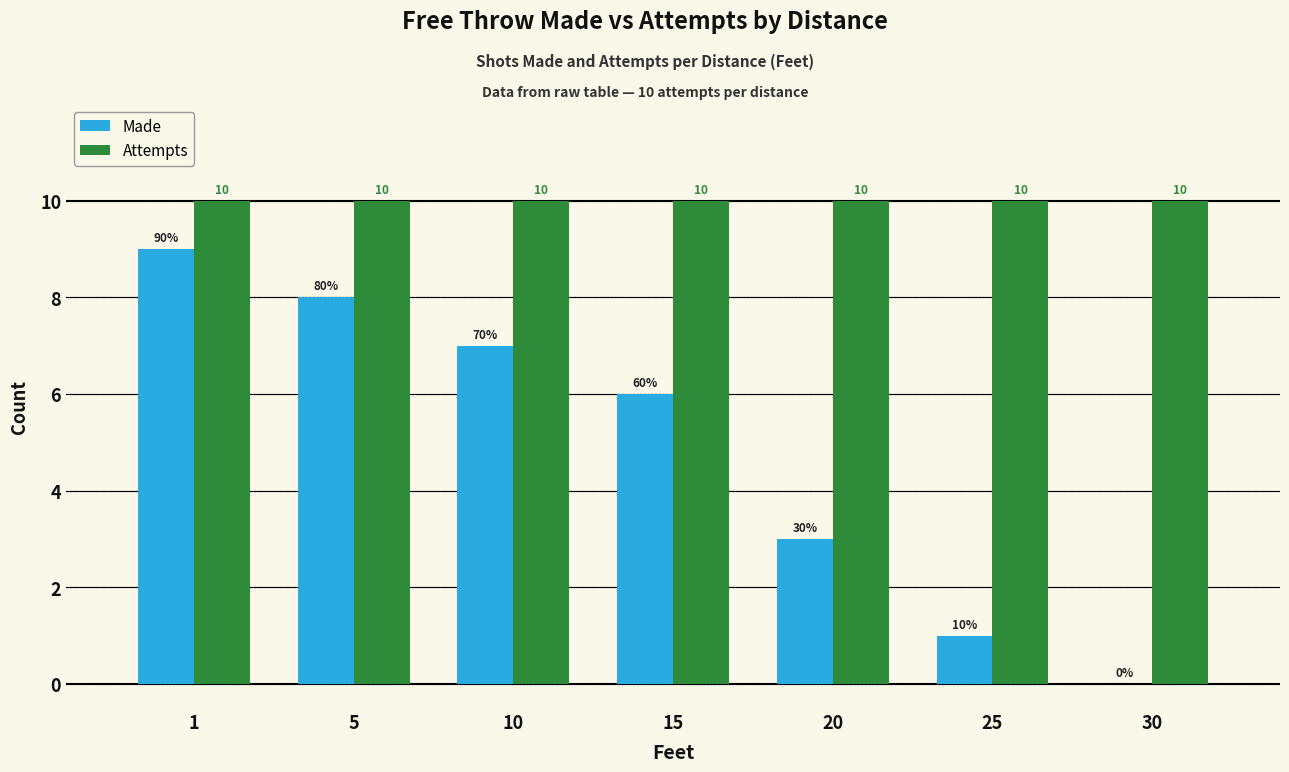

Is it true that Made equals 6 at 15?

True